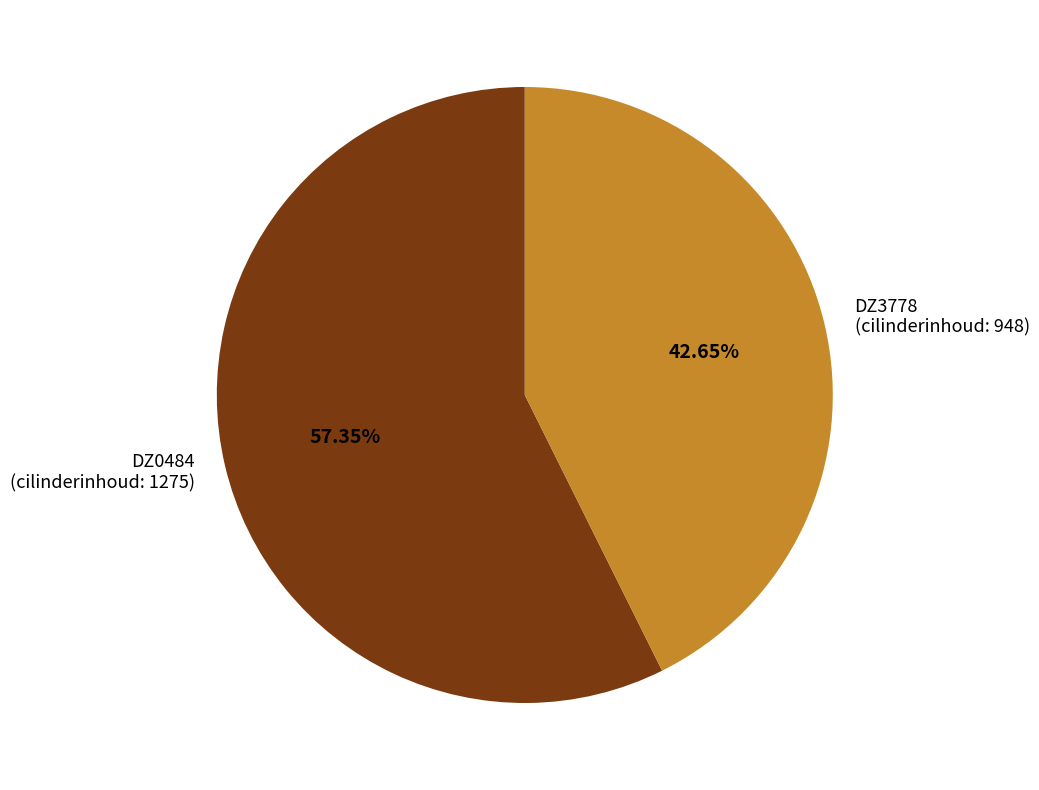

Is the sum of DZ3778 and DZ0484 greater than half?

Yes